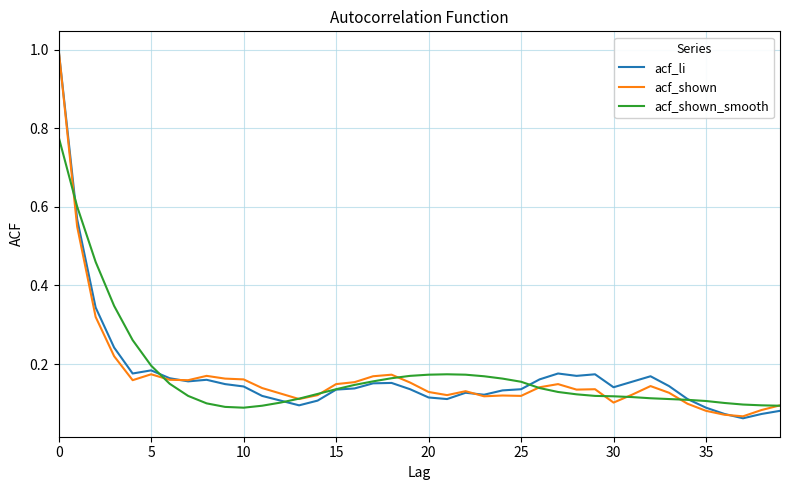

How many lines are shown in the chart?

3